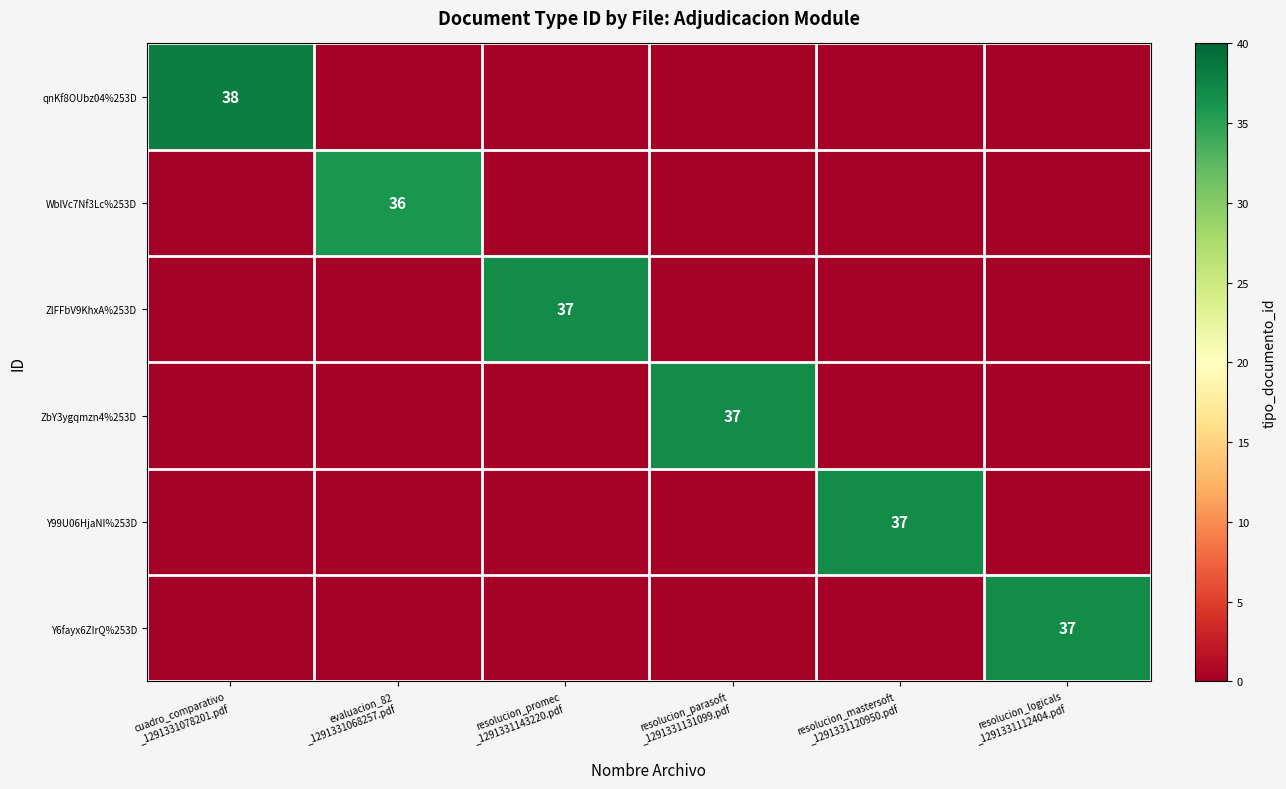

How many positive values does the Y99U06HjaNI%253D series have?

1